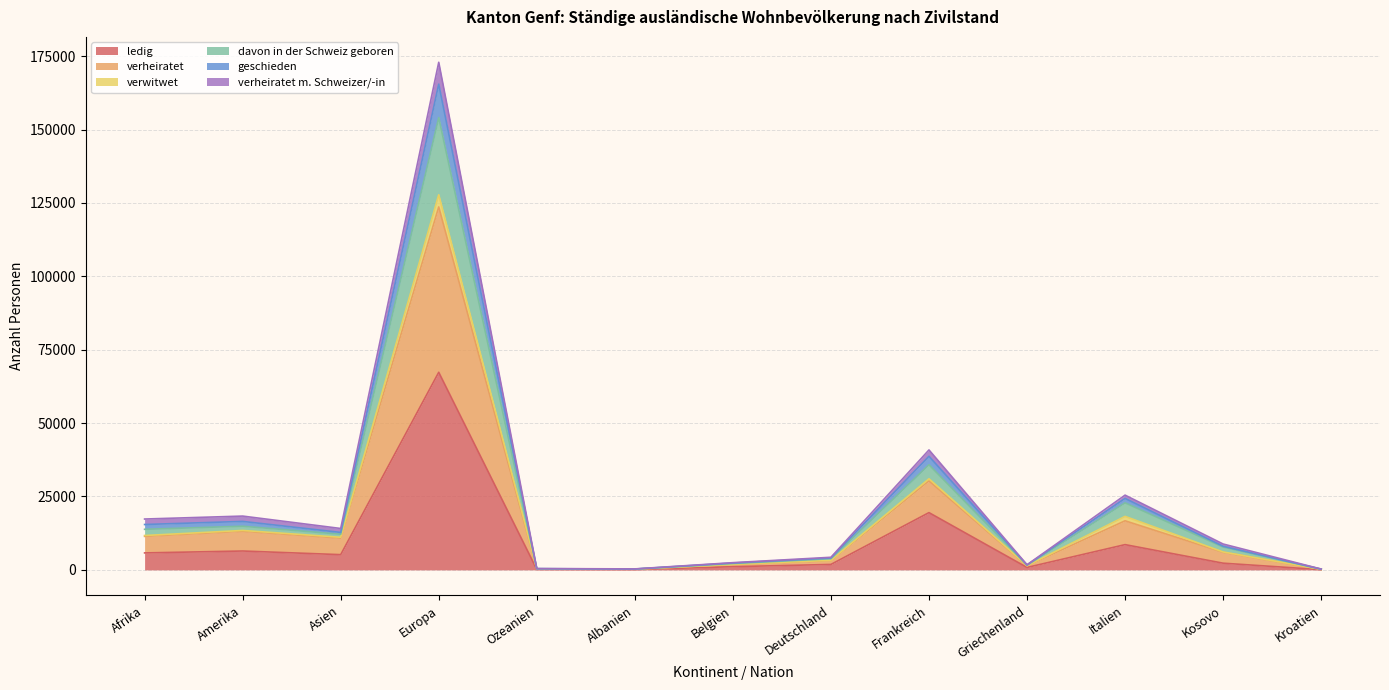

True or false: geschieden has more than 0 interior local peaks.

True